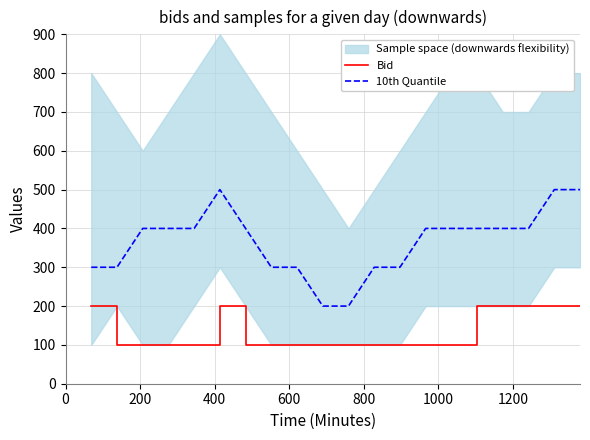

True or false: 10th Quantile and Bid intersect in this chart.

False